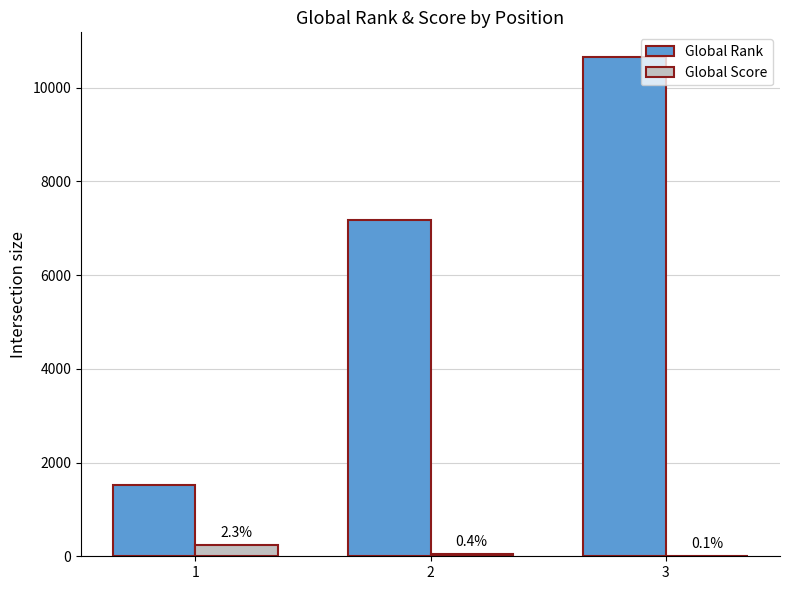

What is the difference between the highest and lowest values at 2?

7134